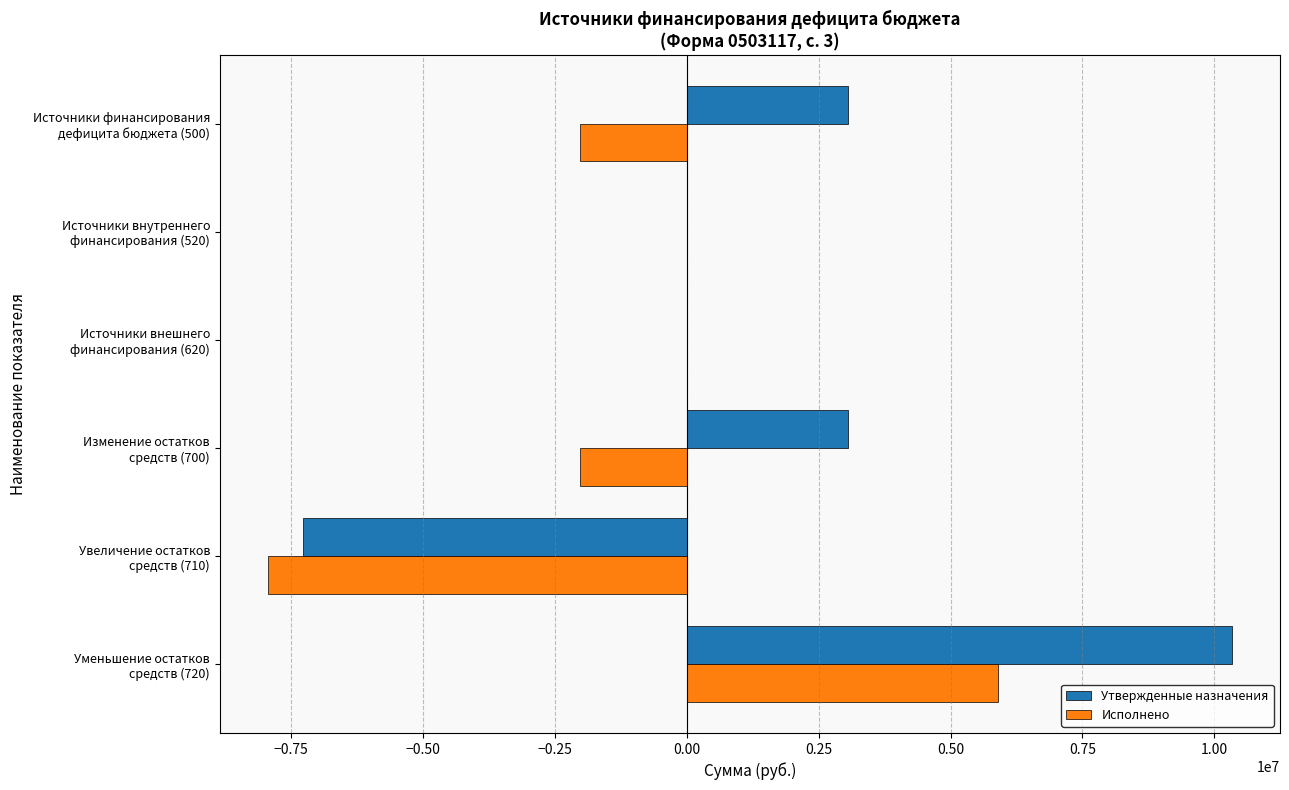

How many series are shown in this chart?

2